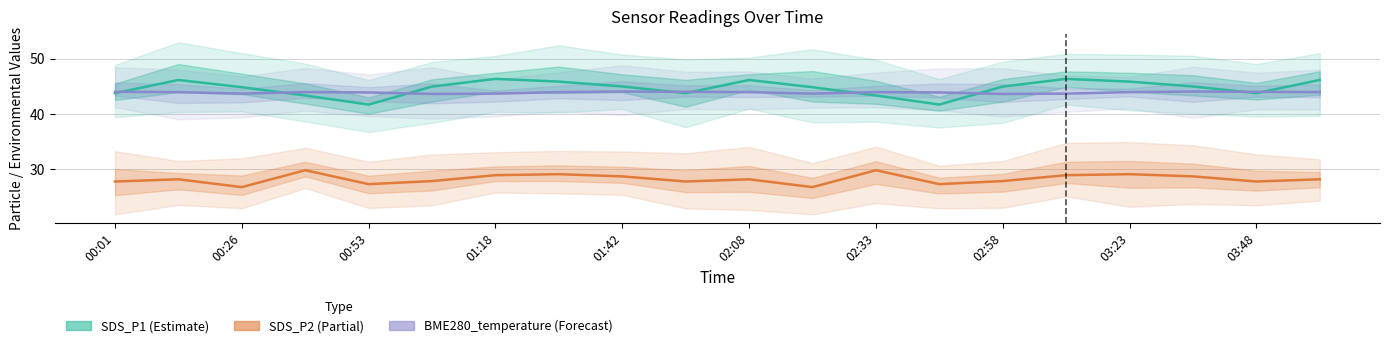

Where do SDS_P1 and BME280_temperature (×5.5) first cross each other?

00:01 and 00:26